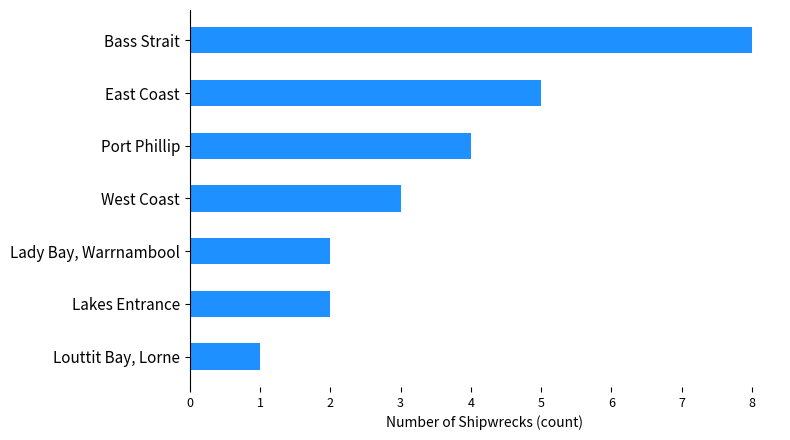

Approximately how many times larger is the value at East Coast compared to Bass Strait?

0.6